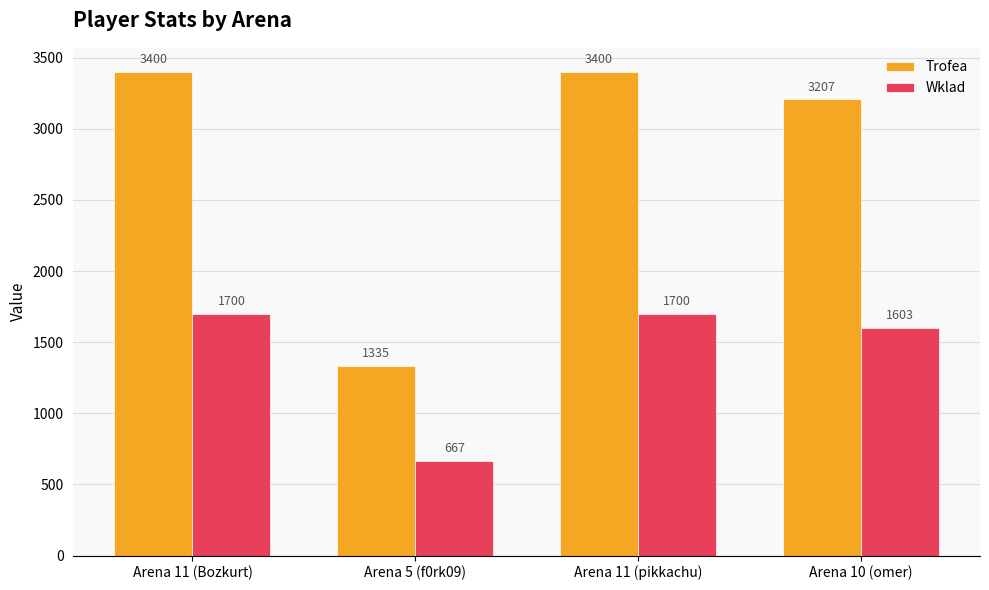

How many distinct data groups are displayed?

2